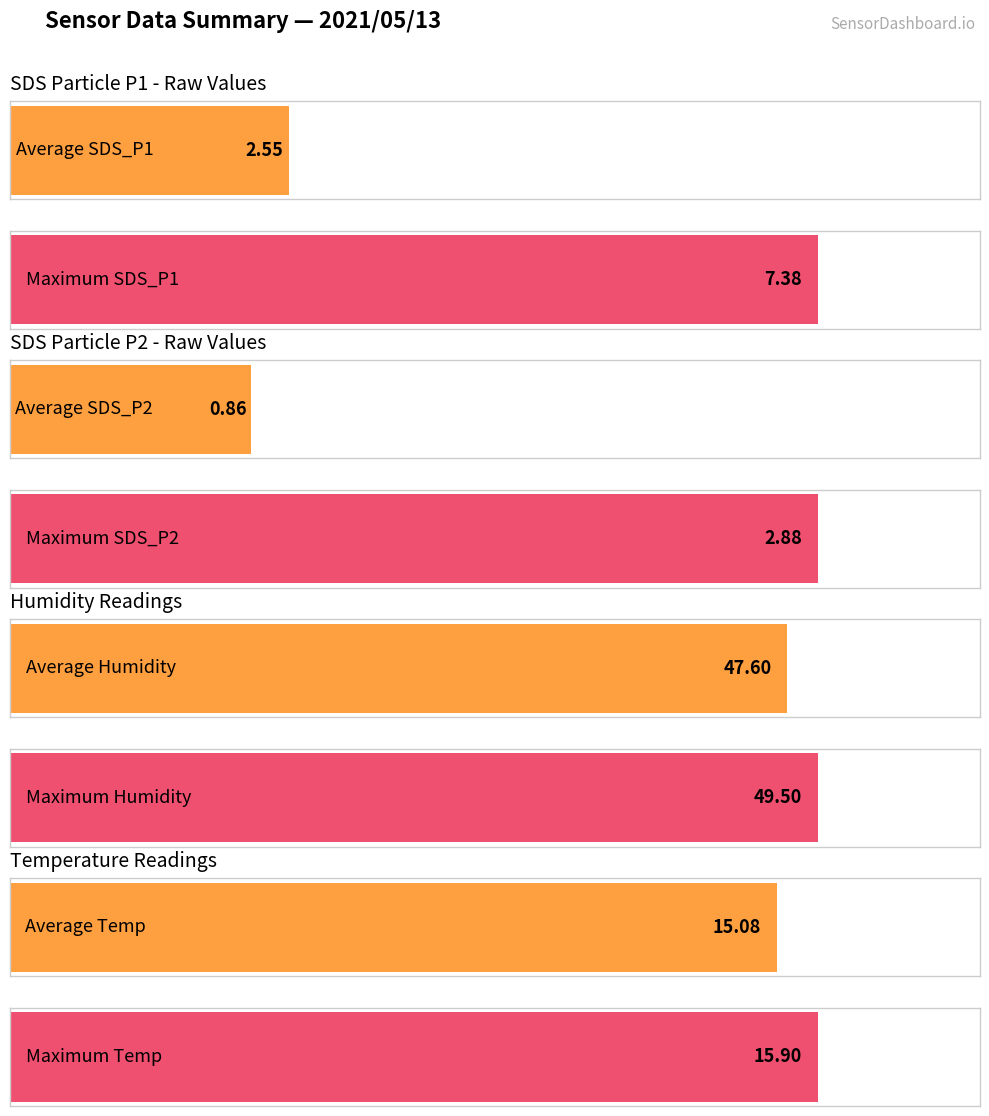

Is it true that Temp equals 22.5 at 02:46?

False